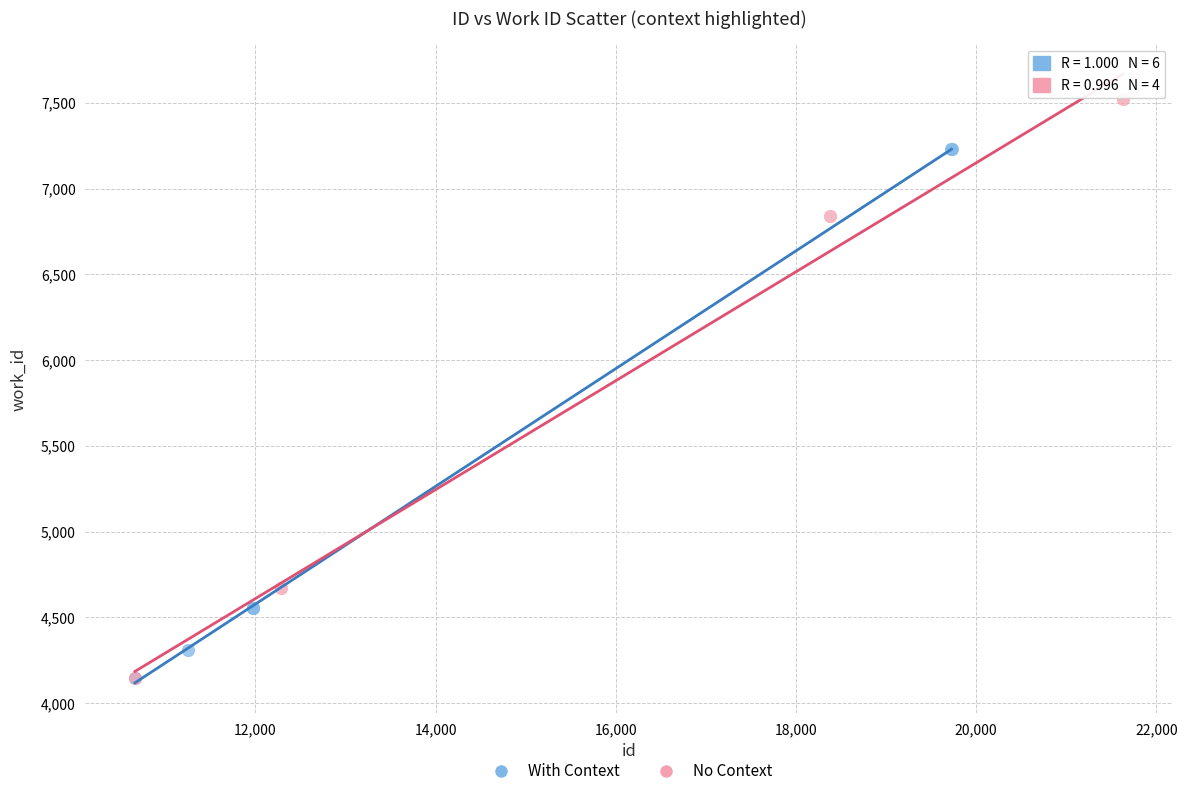

Which series reaches the maximum Y coordinate?

No Context